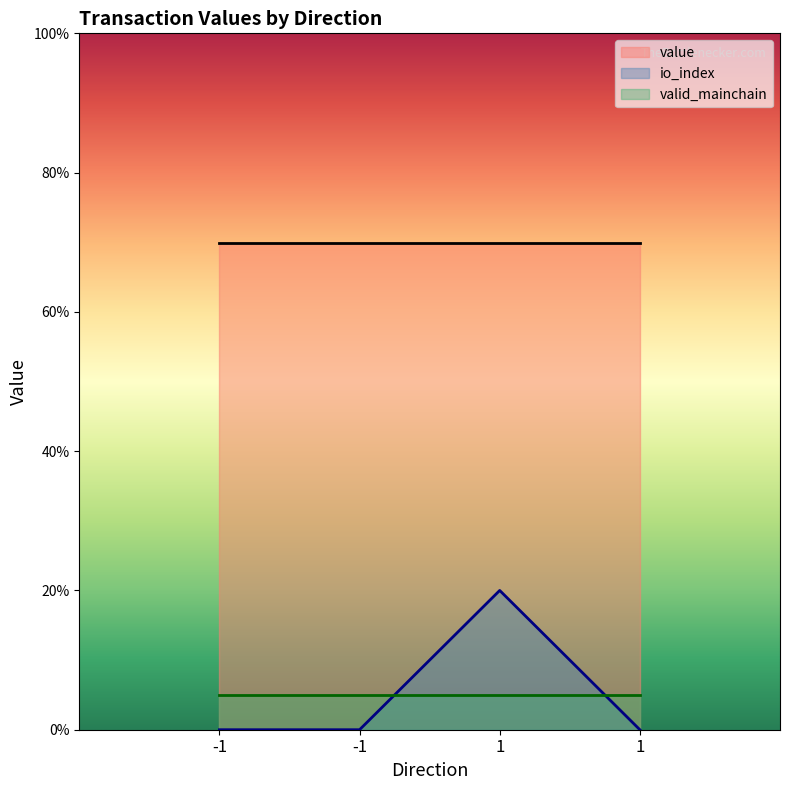

At how many categories does at least one series exceed 38?

4